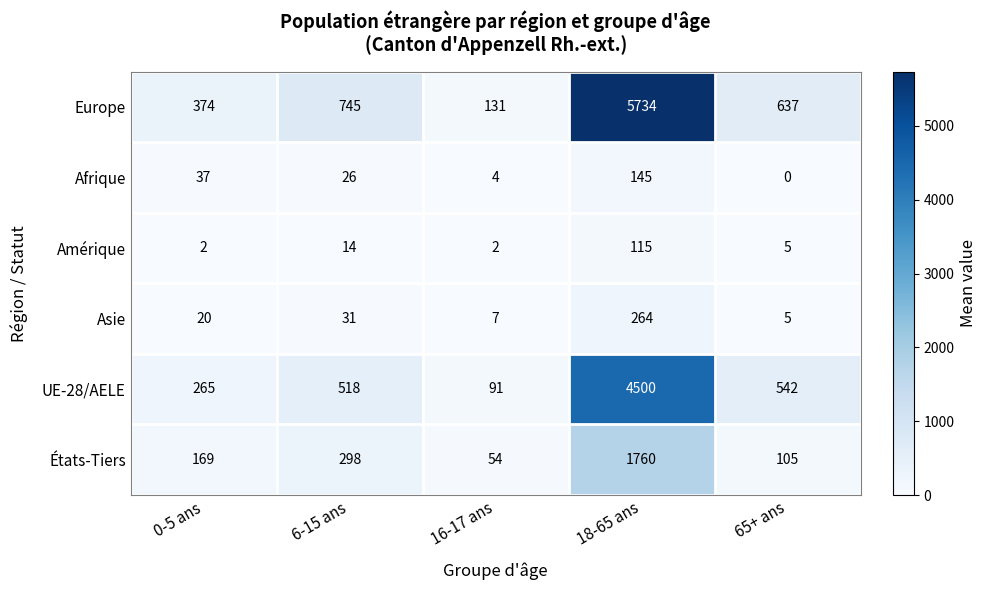

Is it true that Asie equals 4 at 16-17 ans?

False